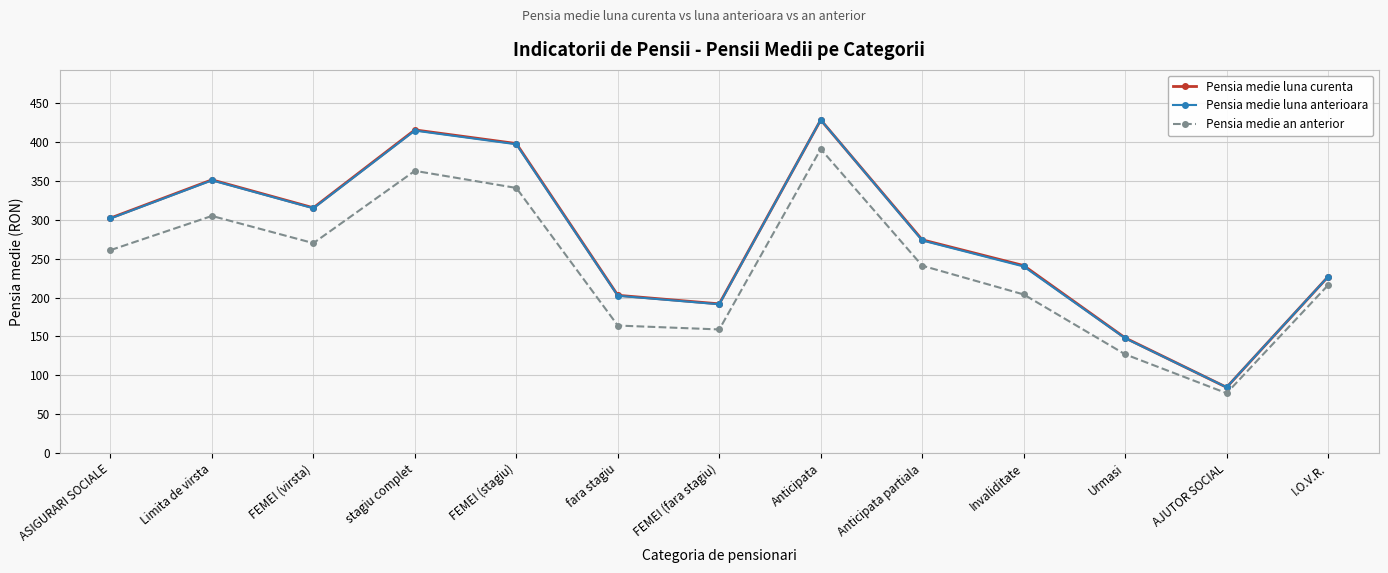

What is the label of the 7th point from the right?

FEMEI (fara stagiu)